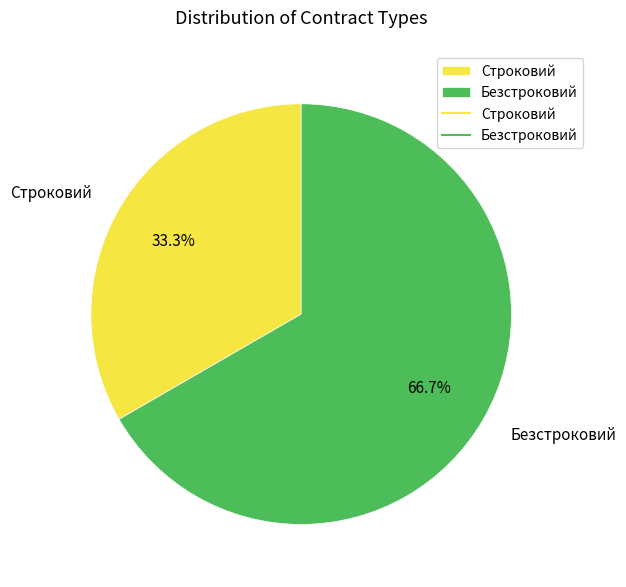

Which category has the biggest portion of the pie?

Безстроковий